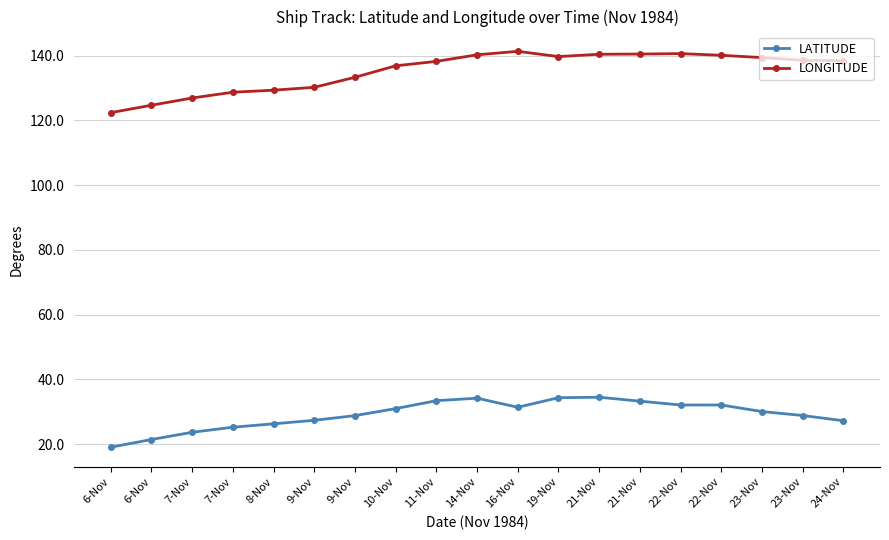

What are all the series names shown in the legend?

LATITUDE, LONGITUDE